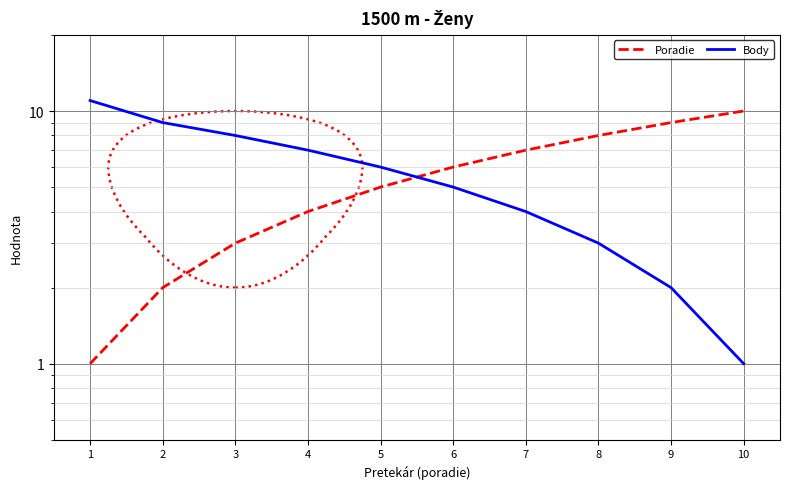

Is the value of Poradie at 6 greater than the value of Body at 9?

Yes